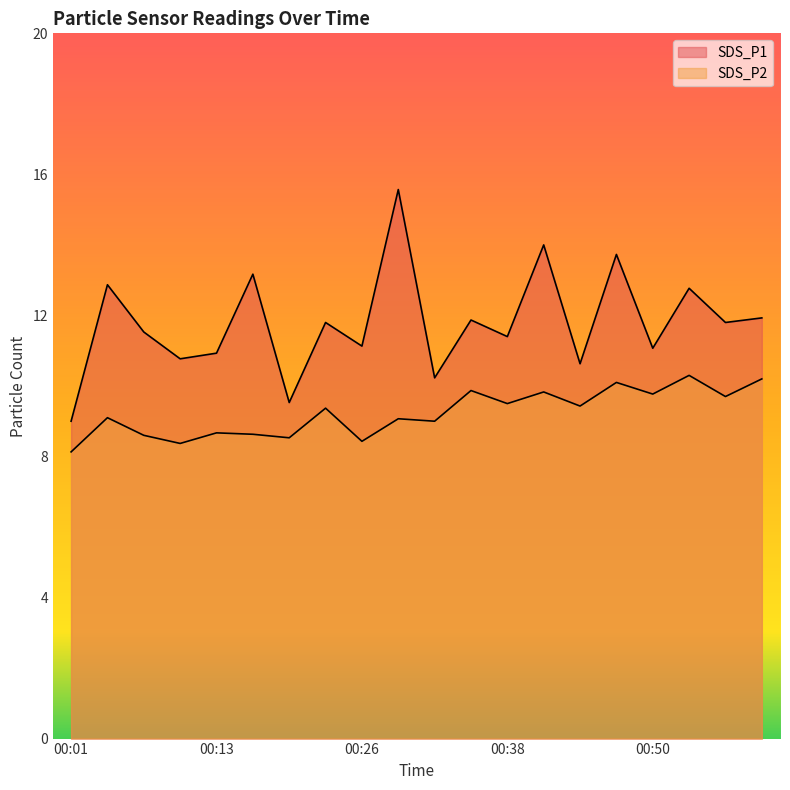

What is the approximate value of SDS_P1 at 00:35?

11.9